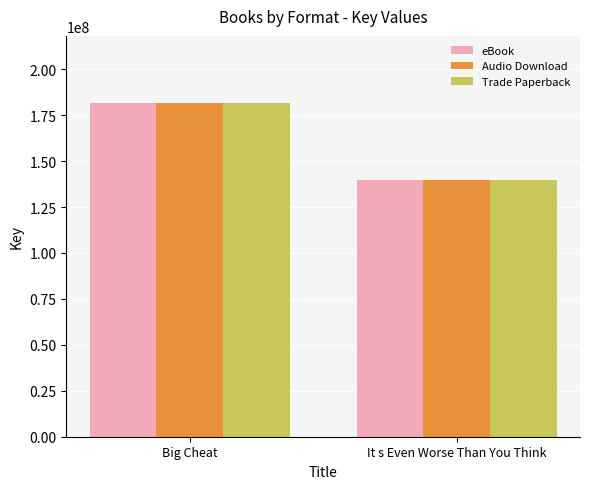

The value of eBook at Big Cheat is 99293613. True or false?

False